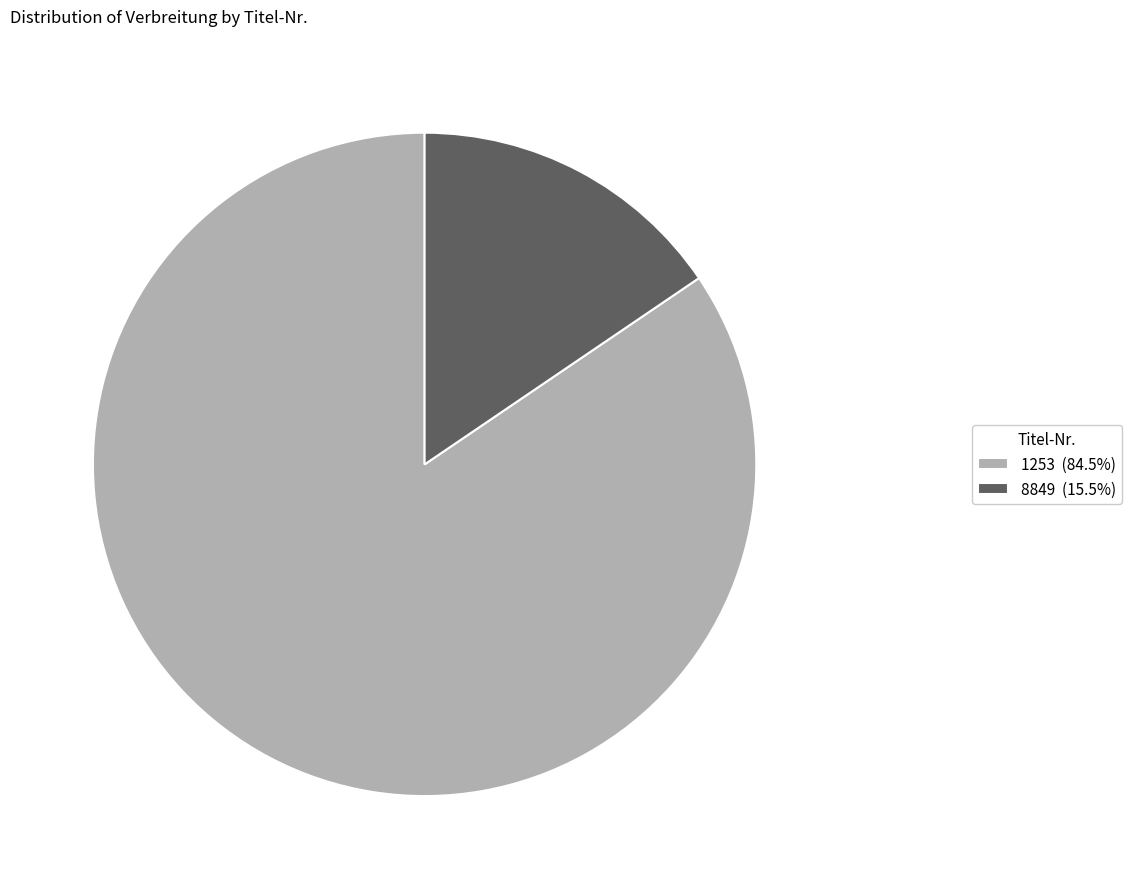

Is there any slice that represents more than half of the pie?

Yes